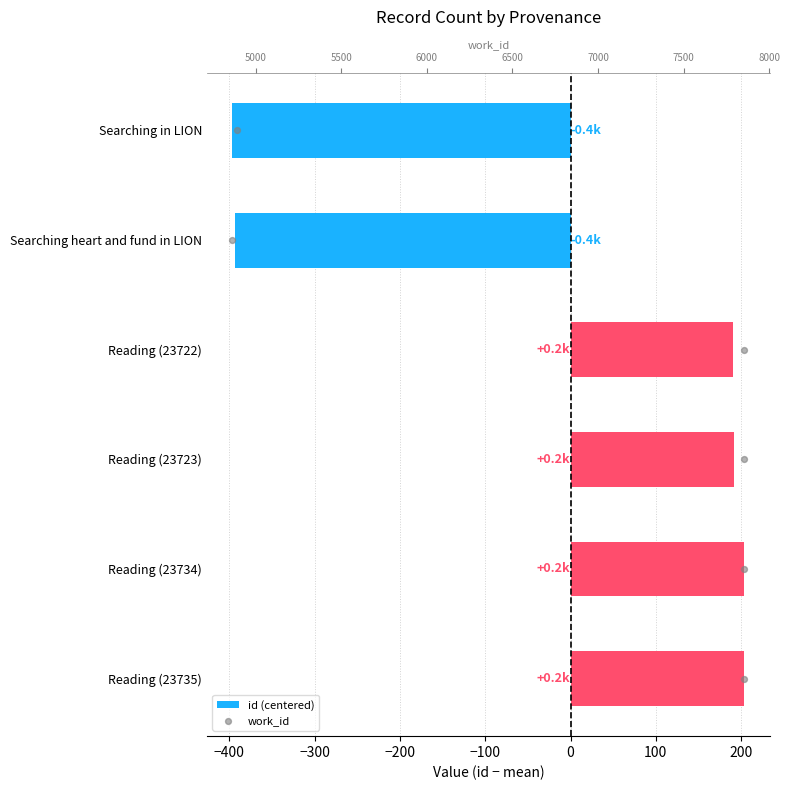

Which series has the largest Y range (max minus min)?

id (centered)